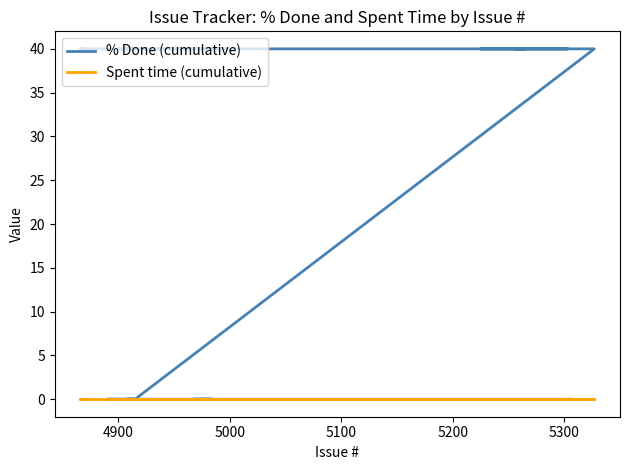

At how many categories does at least one series exceed 6?

31